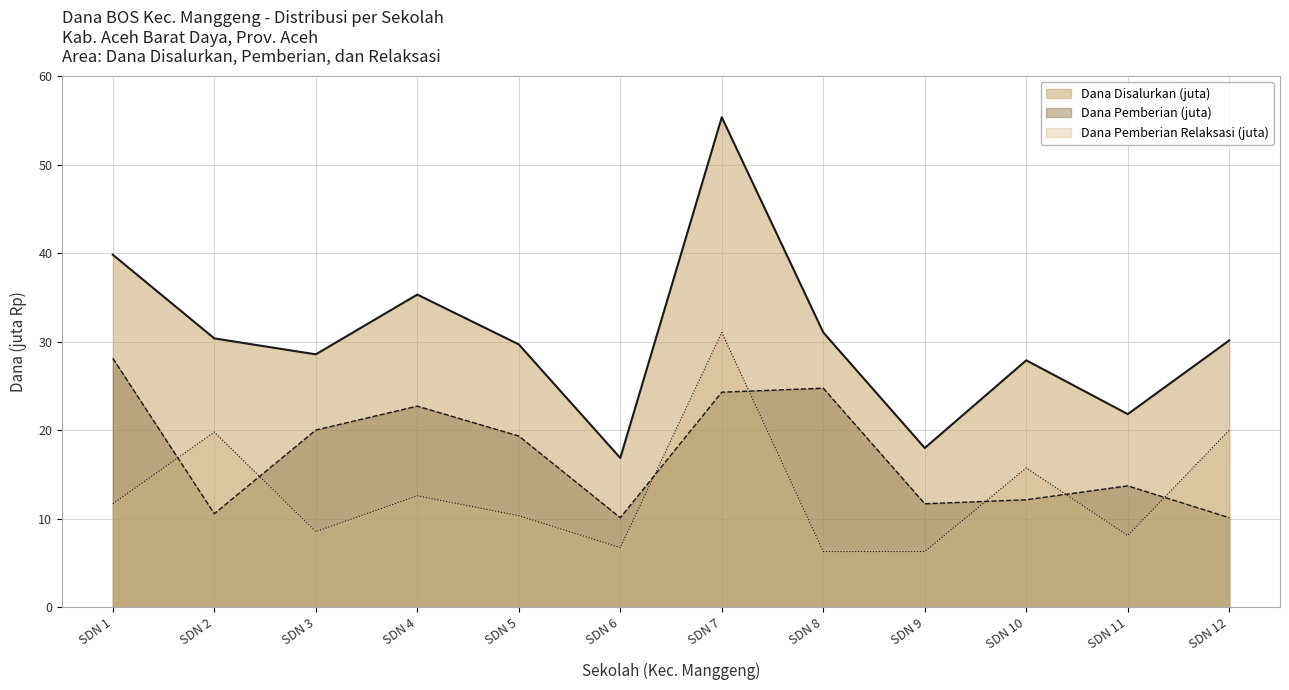

Reading right to left, extract all data points from this chart.

Siswa Disalurkan: 30.1	21.8	27.9	18.0	31.1	55.4	16.9	29.7	35.3	28.6	30.4	39.8
Siswa Pemberian: 10.1	13.7	12.2	11.7	24.8	24.3	10.1	19.4	22.7	20.0	10.6	28.1
Siswa Pemberian Relaksasi: 20.0	8.1	15.8	6.3	6.3	31.1	6.8	10.3	12.6	8.6	19.8	11.7